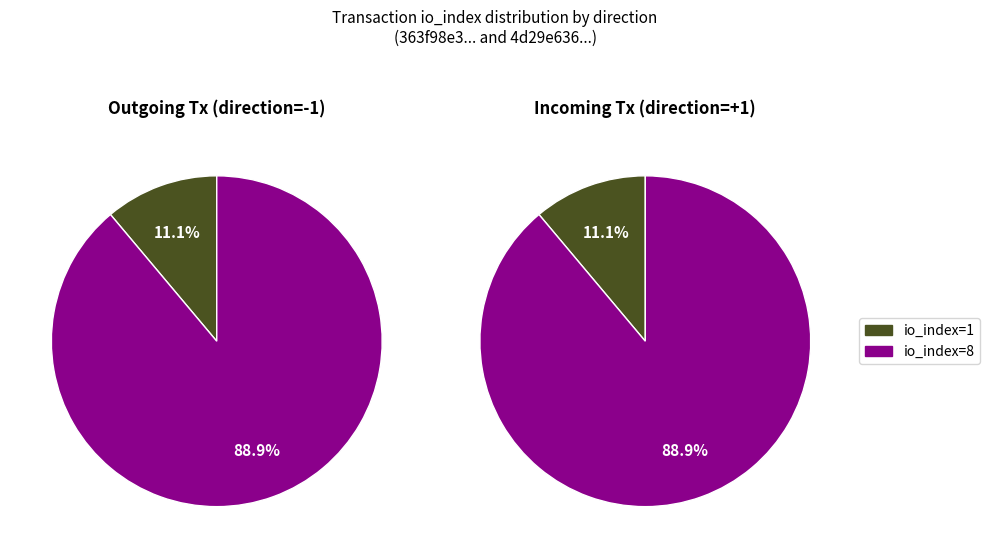

Is it true that io_index is 89% of the pie?

True